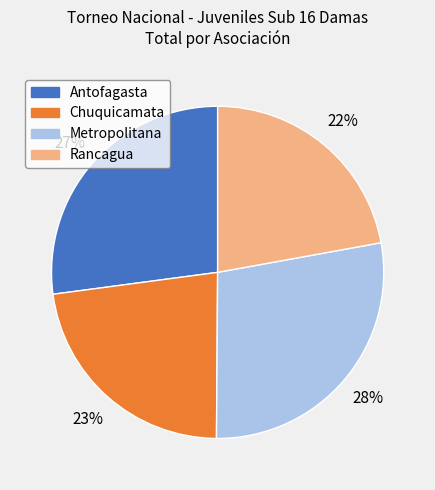

True or false: Chuquicamata accounts for 8% of the total.

False